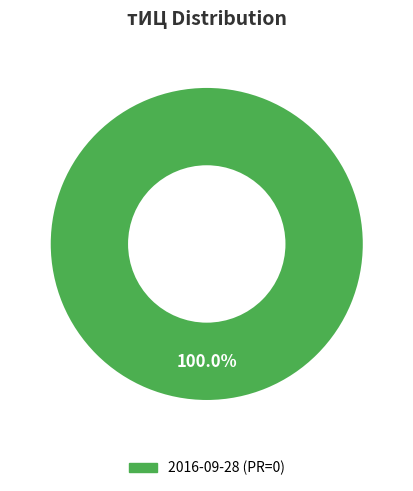

Does any single category account for the majority?

Yes